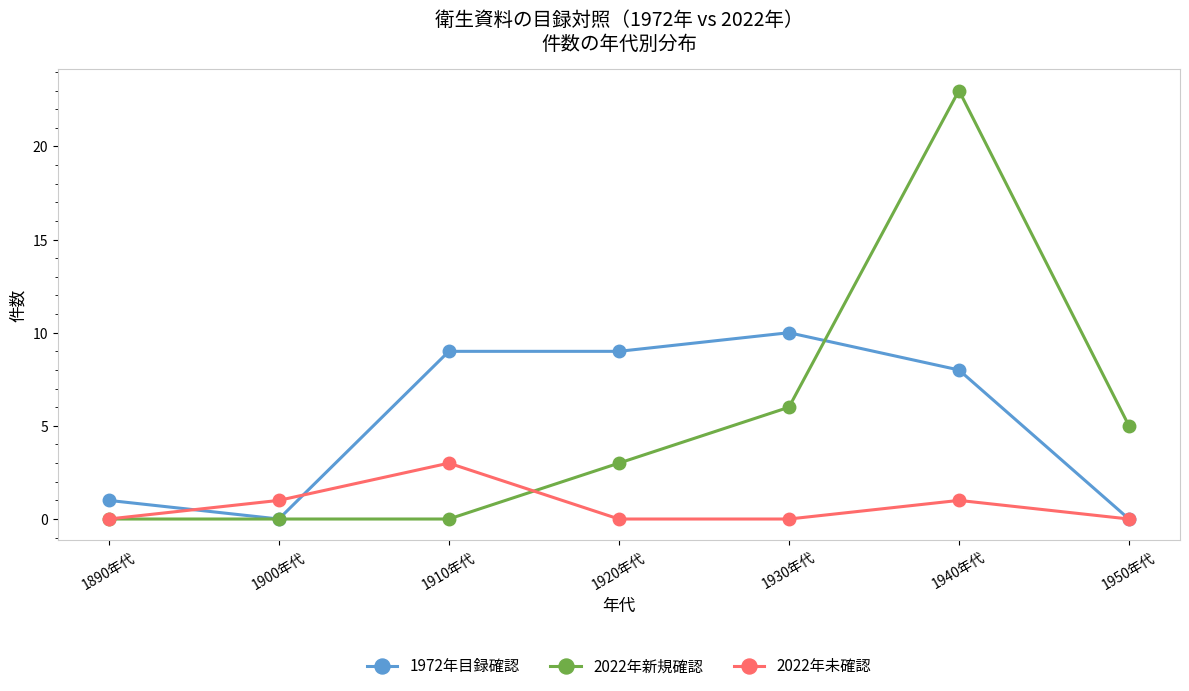

True or false: 2022年未確認 has more than 0 interior local peaks.

True